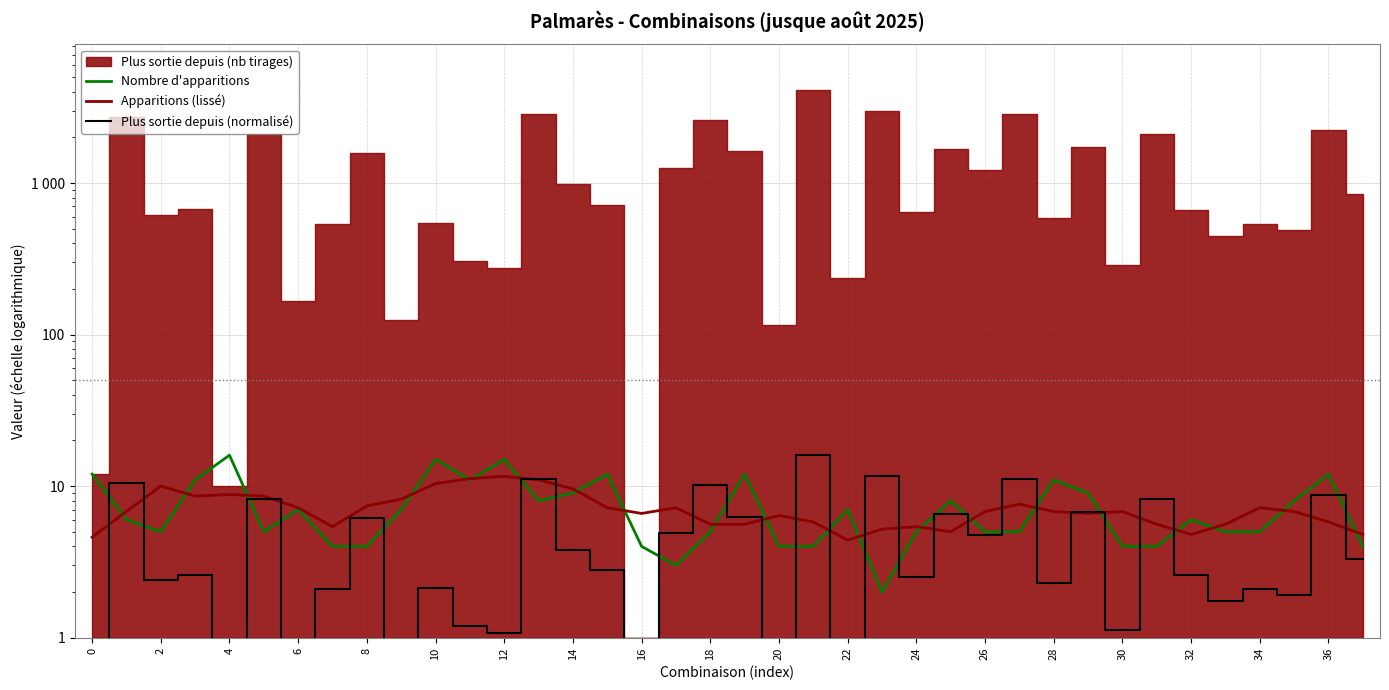

Is it true that Plus sortie depuis (normalisé) equals 11.7 at 23?

True